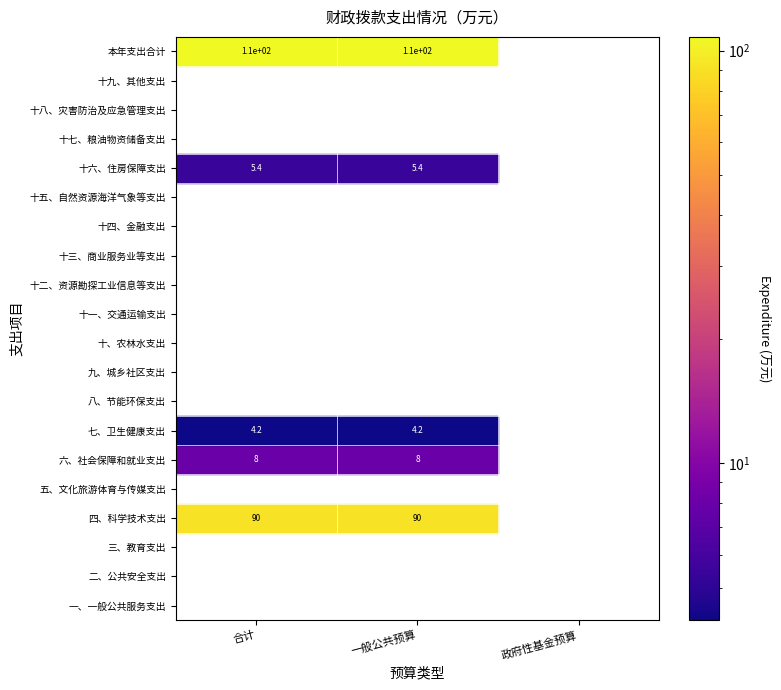

Reading right to left, extract all data points from this chart.

一、一般公共服务支出: 2=0.0	1=0.0	0=0.0
二、公共安全支出: 2=0.0	1=0.0	0=0.0
三、教育支出: 2=0.0	1=0.0	0=0.0
四、科学技术支出: 2=0.0	1=90.4	0=90.4
五、文化旅游体育与传媒支出: 2=0.0	1=0.0	0=0.0
六、社会保障和就业支出: 2=0.0	1=8.0	0=8.0
七、卫生健康支出: 2=0.0	1=4.2	0=4.2
八、节能环保支出: 2=0.0	1=0.0	0=0.0
九、城乡社区支出: 2=0.0	1=0.0	0=0.0
十、农林水支出: 2=0.0	1=0.0	0=0.0
十一、交通运输支出: 2=0.0	1=0.0	0=0.0
十二、资源勘探工业信息等支出: 2=0.0	1=0.0	0=0.0
十三、商业服务业等支出: 2=0.0	1=0.0	0=0.0
十四、金融支出: 2=0.0	1=0.0	0=0.0
十五、自然资源海洋气象等支出: 2=0.0	1=0.0	0=0.0
十六、住房保障支出: 2=0.0	1=5.4	0=5.4
十七、粮油物资储备支出: 2=0.0	1=0.0	0=0.0
十八、灾害防治及应急管理支出: 2=0.0	1=0.0	0=0.0
十九、其他支出: 2=0.0	1=0.0	0=0.0
本年支出合计: 2=0.0	1=108.0	0=108.0